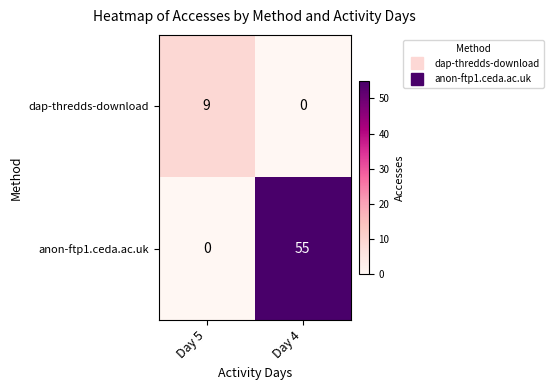

What is the total value across all series at Day 5?

9